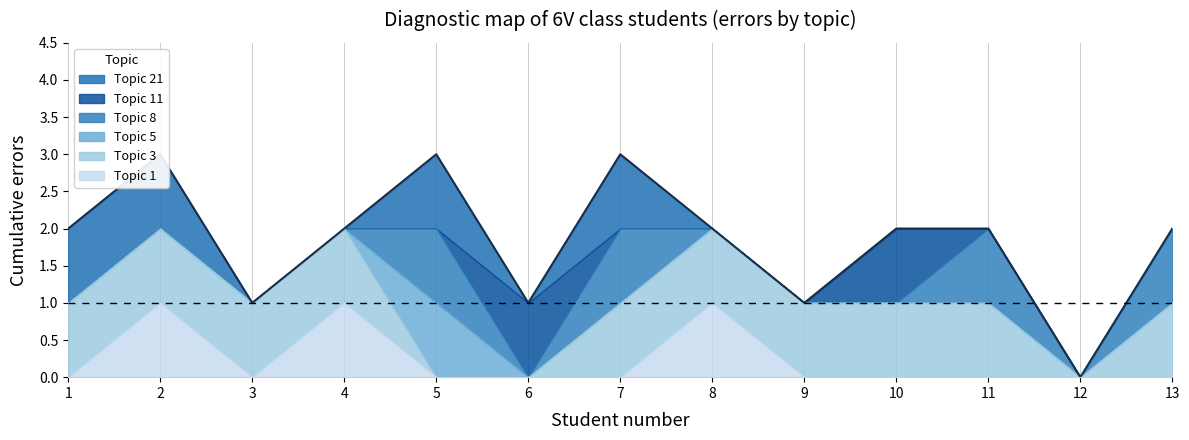

True or false: the data shows 2 at 3.

False